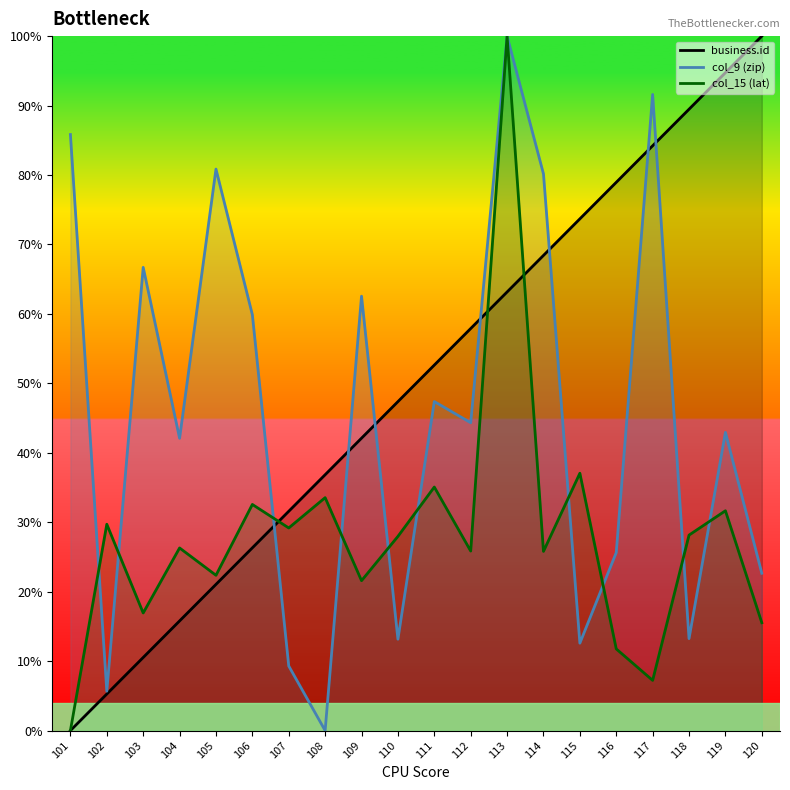

List the labels in order of business.id line value, smallest first.

101, 102, 103, 104, 105, 106, 107, 108, 109, 110, 111, 112, 113, 114, 115, 116, 117, 118, 119, 120